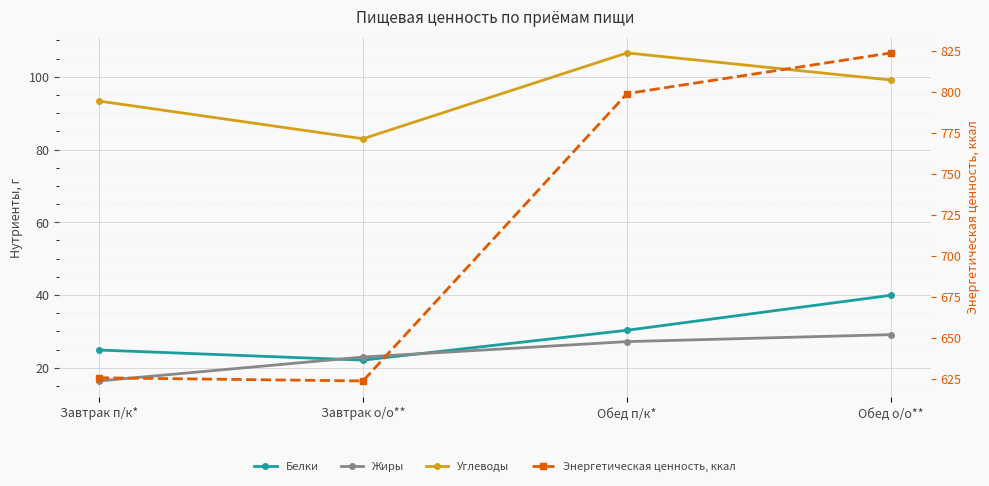

What is the label of the 4th point from the left?

Обед о/о**